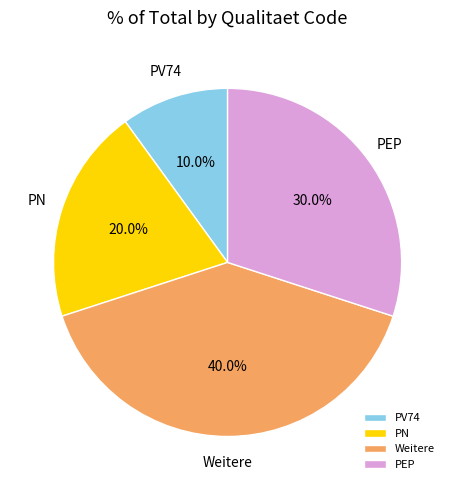

To the nearest percent, what portion does Weitere represent?

40%